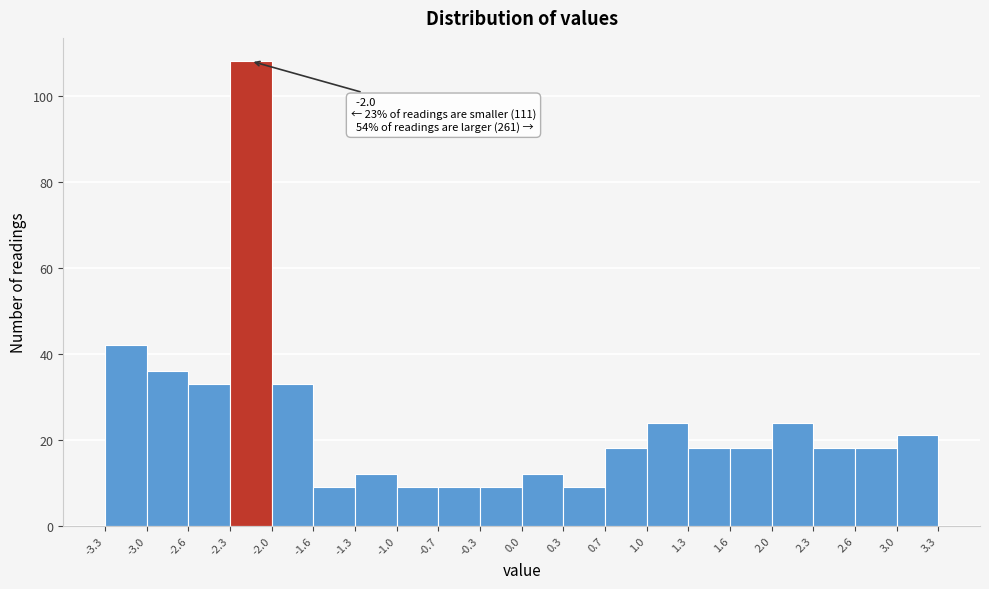

Over which range of the x-axis is the bar tallest?

-2.3 to -2.0